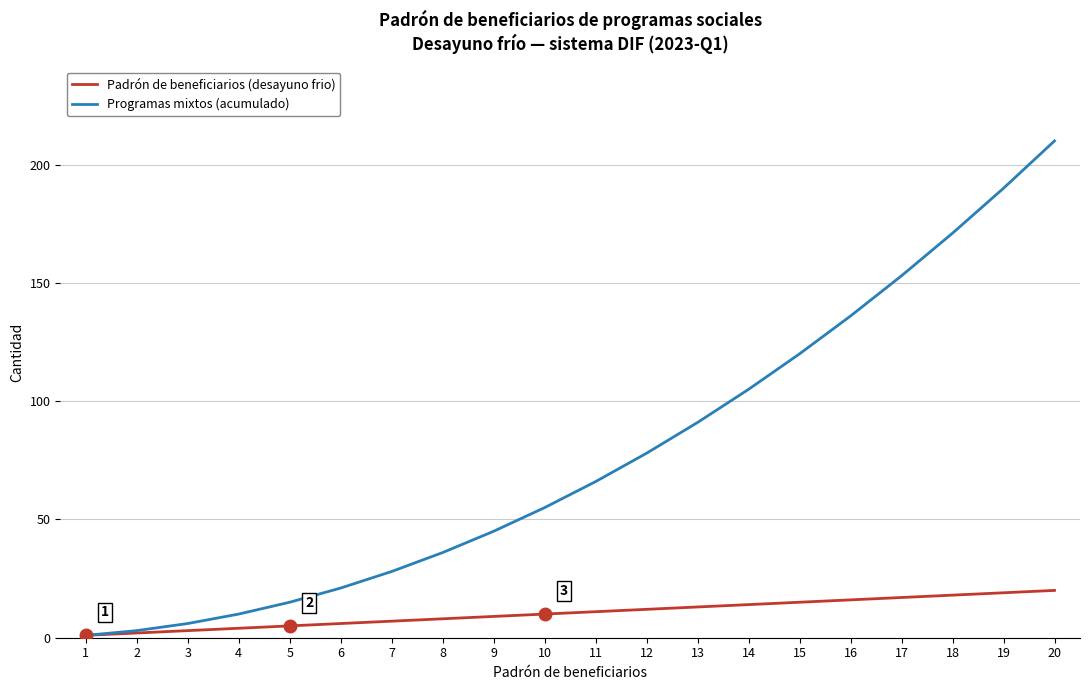

List the series in order of their peak value, highest first.

Programas mixtos (acumulado), Padrón de beneficiarios (desayuno frio)